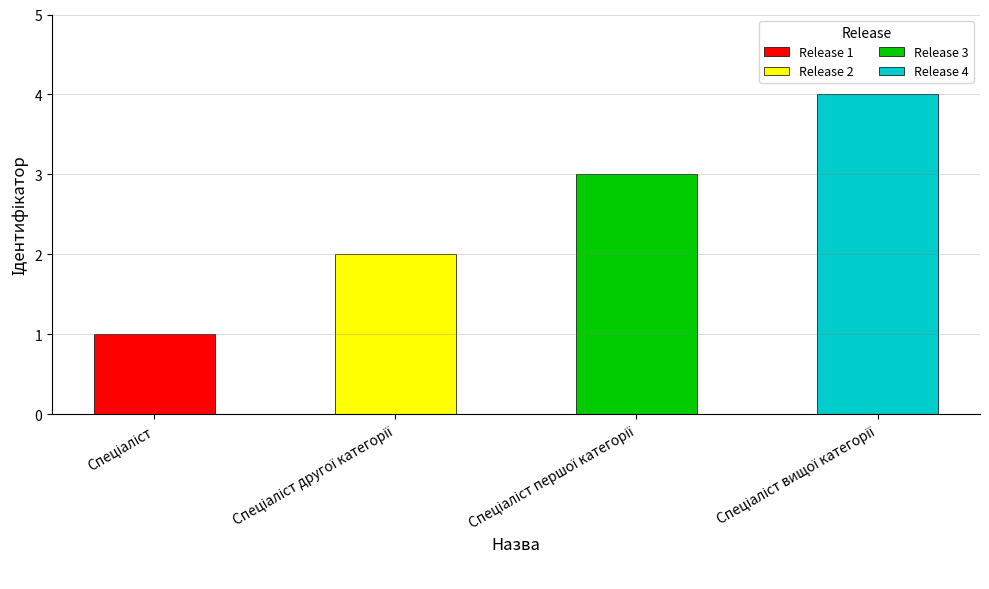

Rank the categories by value from lowest to highest.

Спеціаліст, Спеціаліст другої категорії, Спеціаліст першої категорії, Спеціаліст вищої категорії